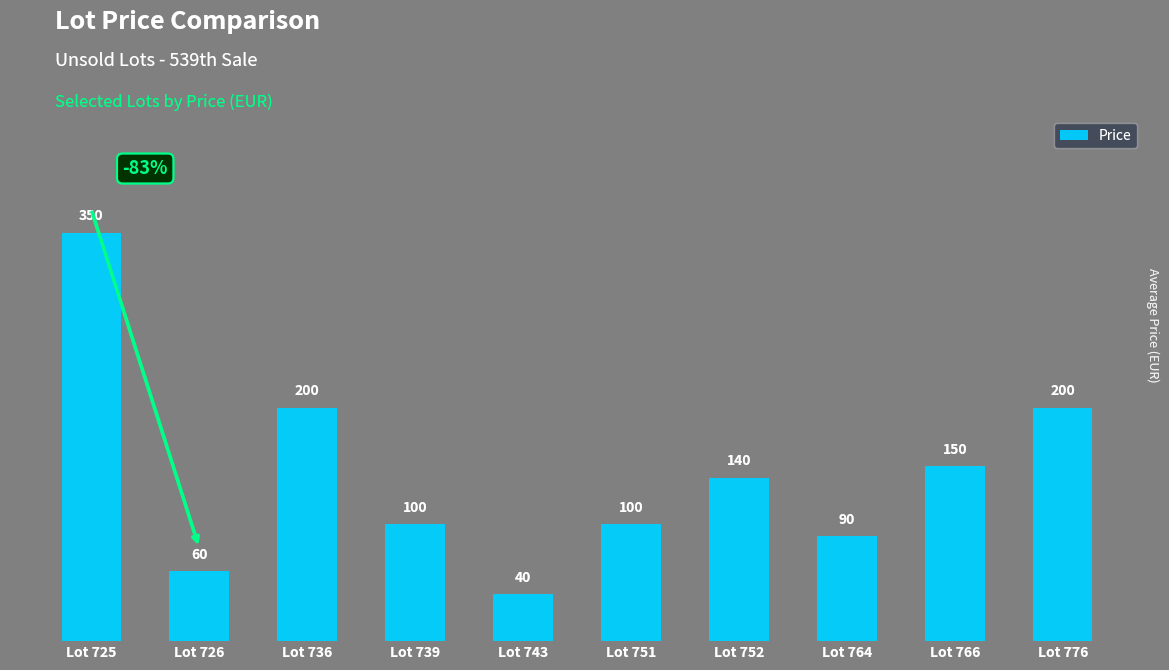

What is the maximum value shown in the chart?

350